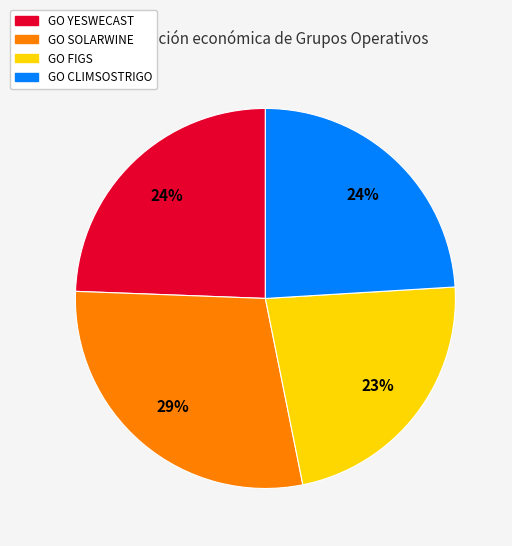

To the nearest percent, what is the average slice percentage?

25%